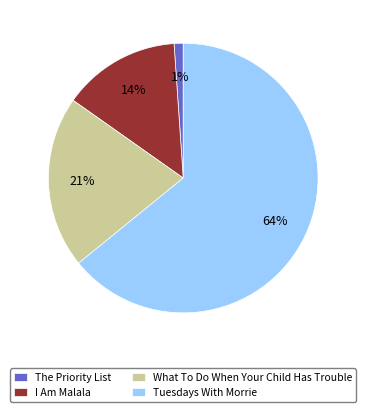

Is it true that What To Do When Your Child Has Trouble is 21% of the pie?

True